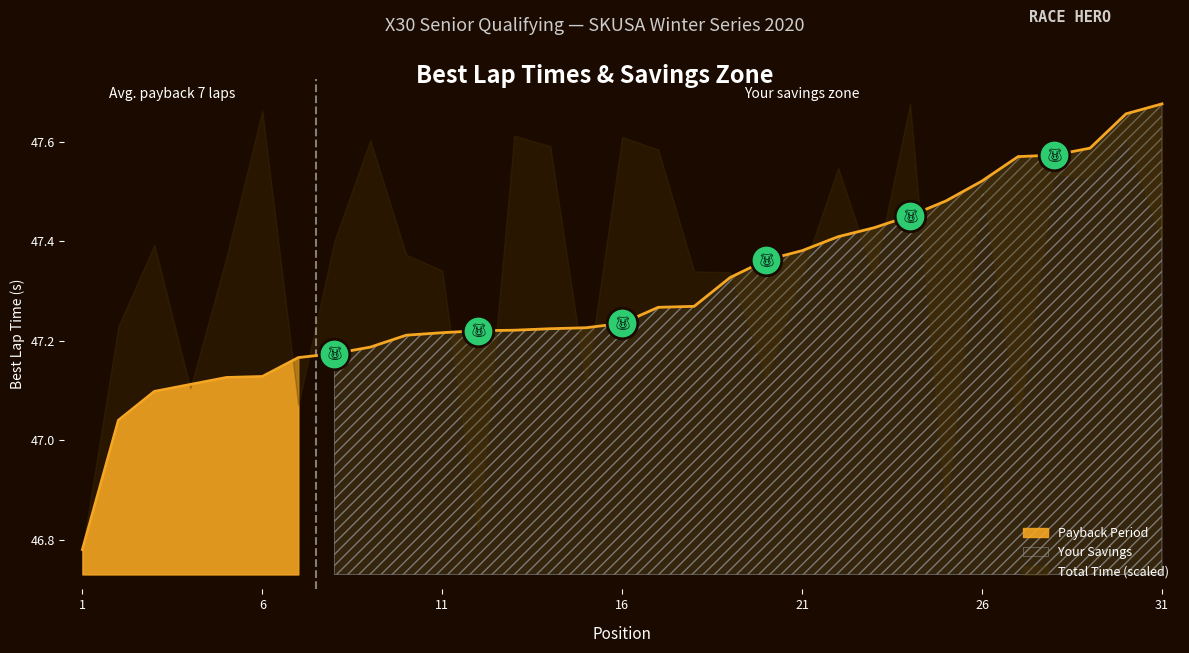

What is the maximum value shown in the chart?

47.7